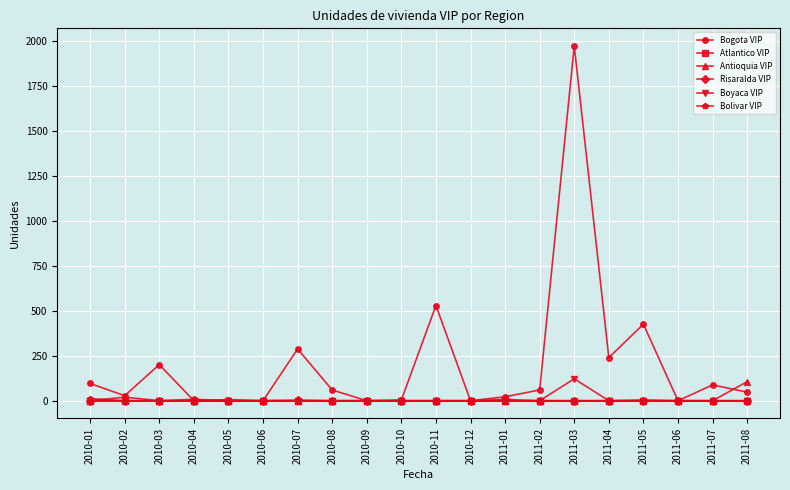

What position from the right is 2010-06?

15